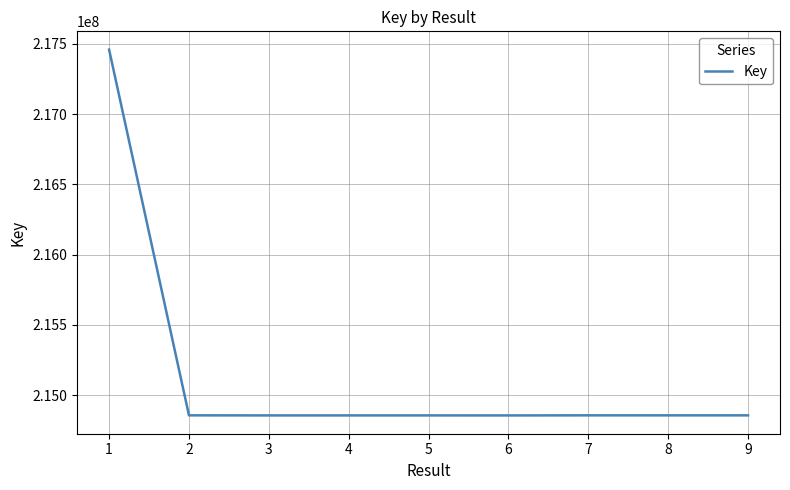

What is the approximate value at 6, to the nearest 100?

214855100